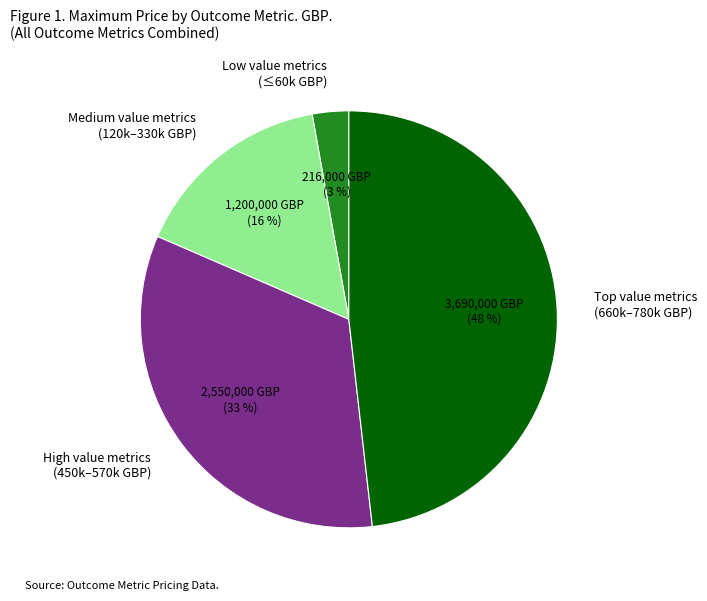

Rank the categories by value from highest to lowest.

Top value metrics (660k–780k GBP), High value metrics (450k–570k GBP), Medium value metrics (120k–330k GBP), Low value metrics (≤60k GBP)